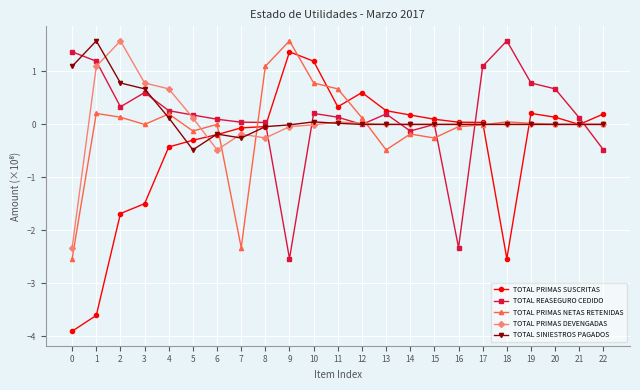

What is the value of the TOTAL PRIMAS SUSCRITAS point at the 20th from the left?

0.2